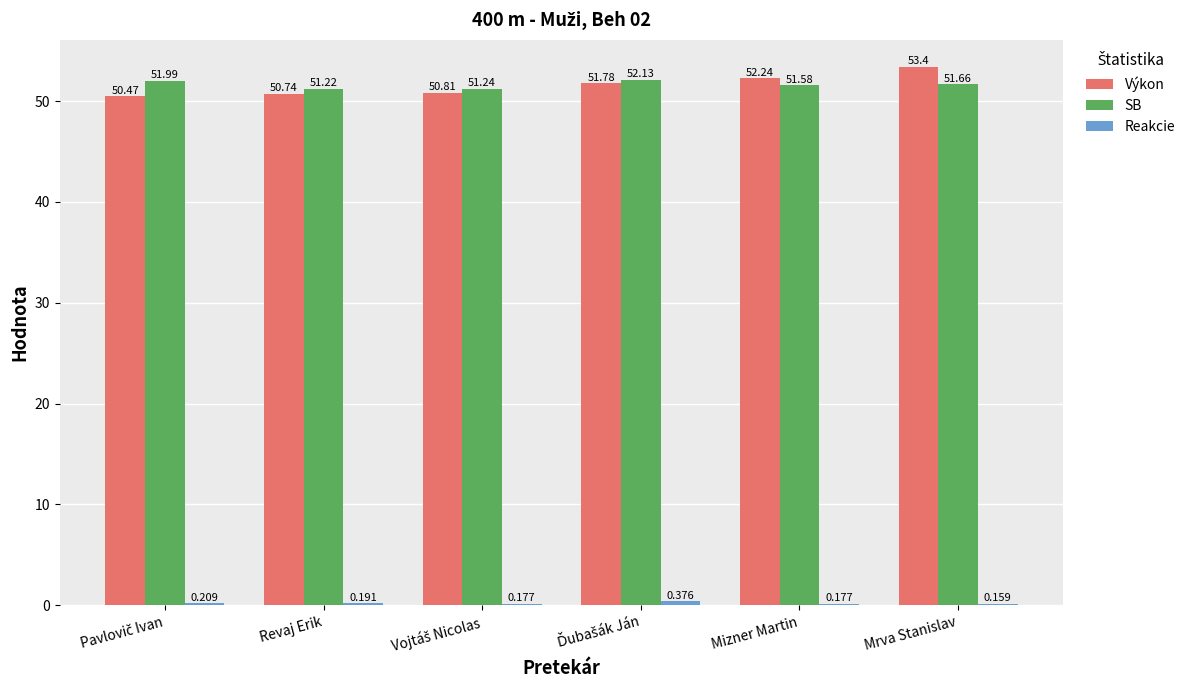

Which series has the largest range (max minus min)?

Výkon